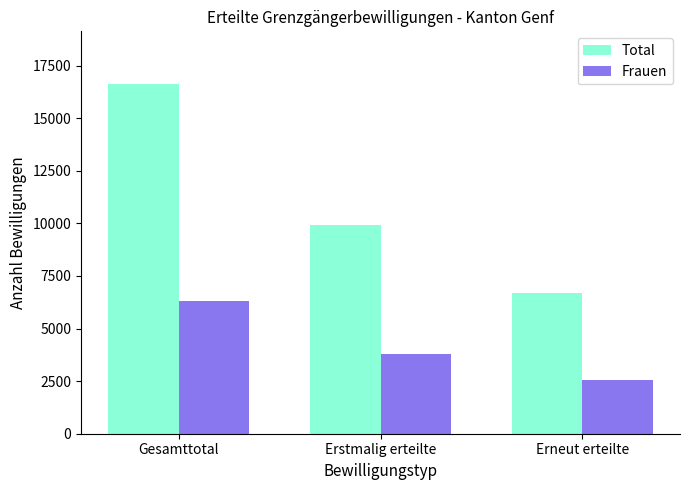

What is the greatest value displayed?

16630